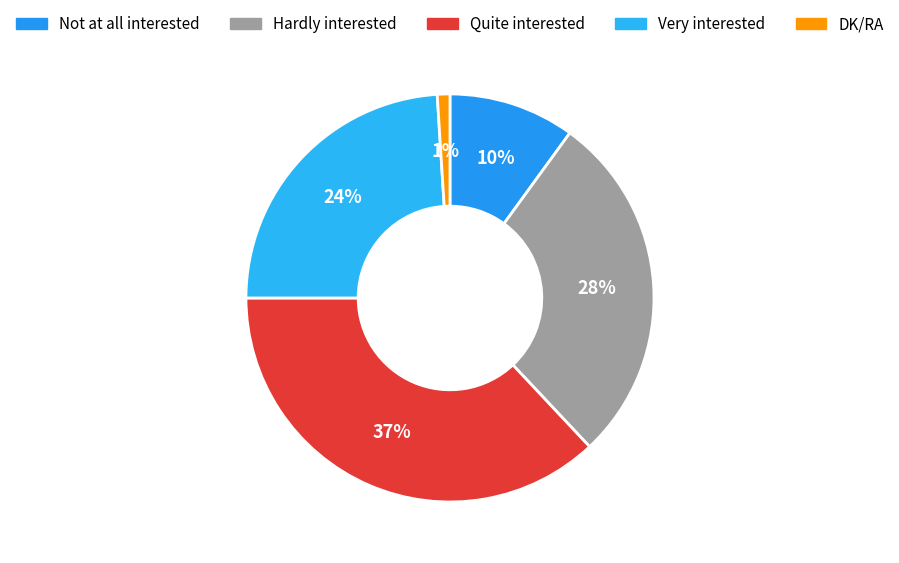

What portion of the pie excludes Very interested?

76.0%